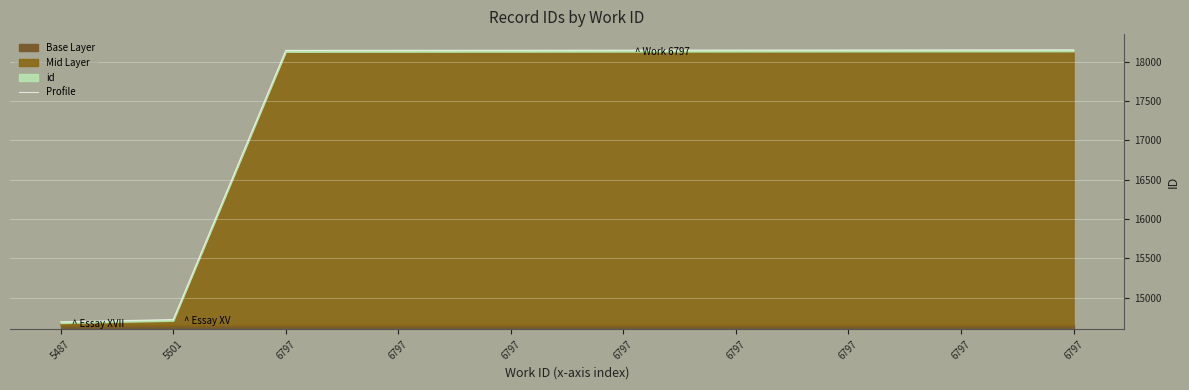

List the labels in order of value, largest first.

6797, 6797, 6797, 6797, 6797, 6797, 6797, 6797, 5501, 5487